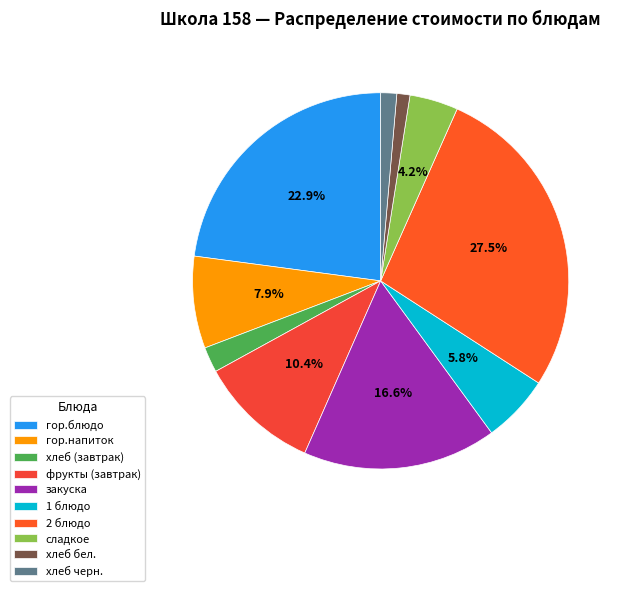

Is there a majority slice in this chart?

No